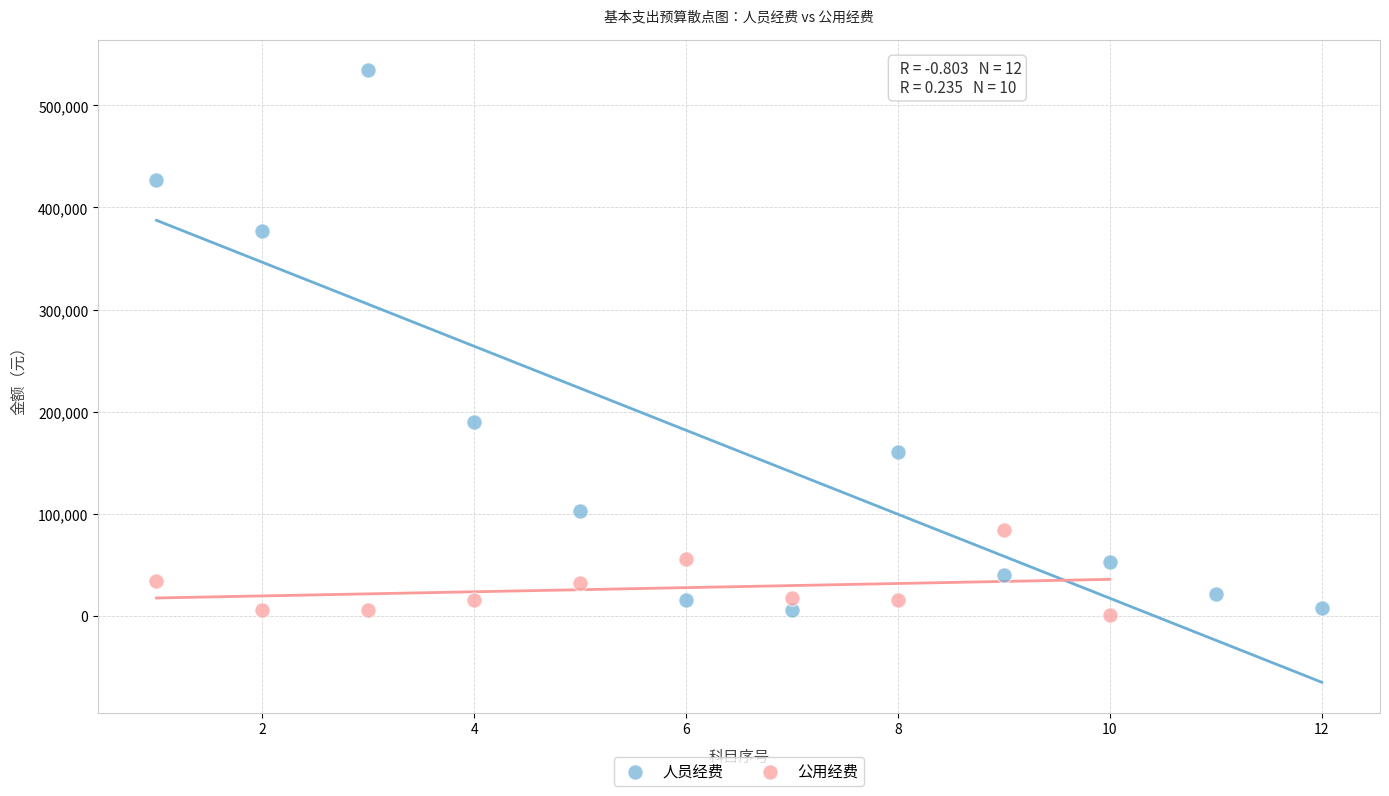

Which series has the largest Y range (max minus min)?

人员经费